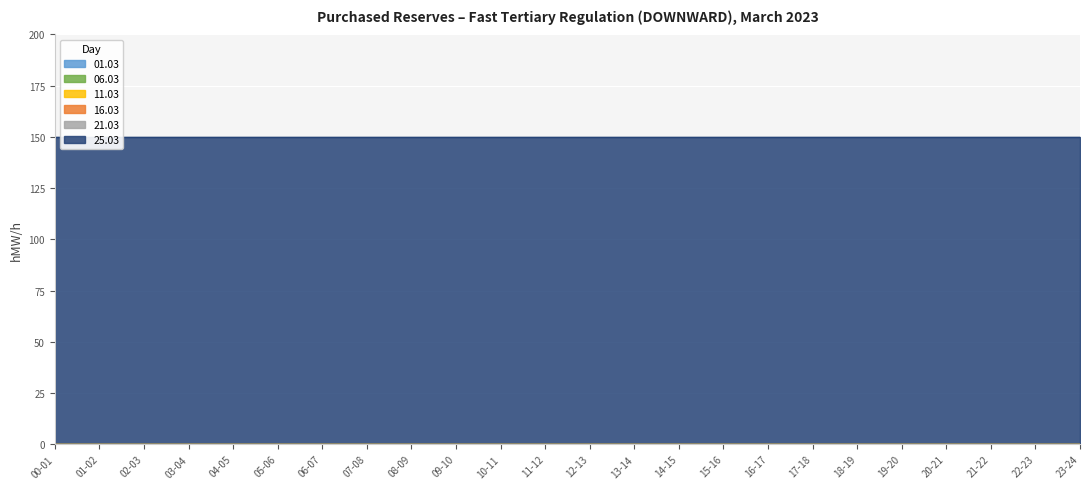

At which label is 25.03 closest to 150?

00-01